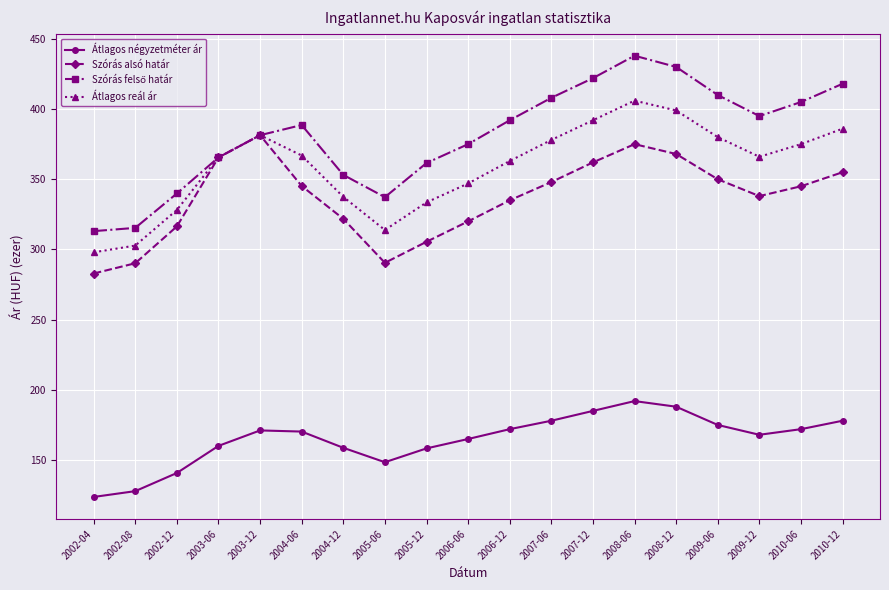

In Átlagos reál ár, how many points are higher than both neighbors (excluding endpoints)?

2